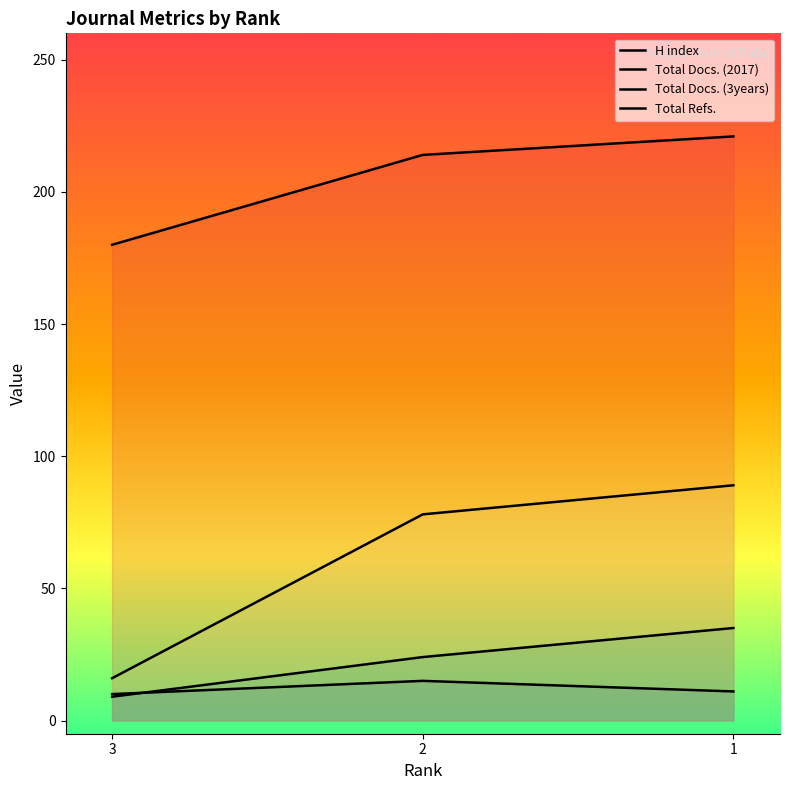

Which has a higher value, 3 or 2?

2